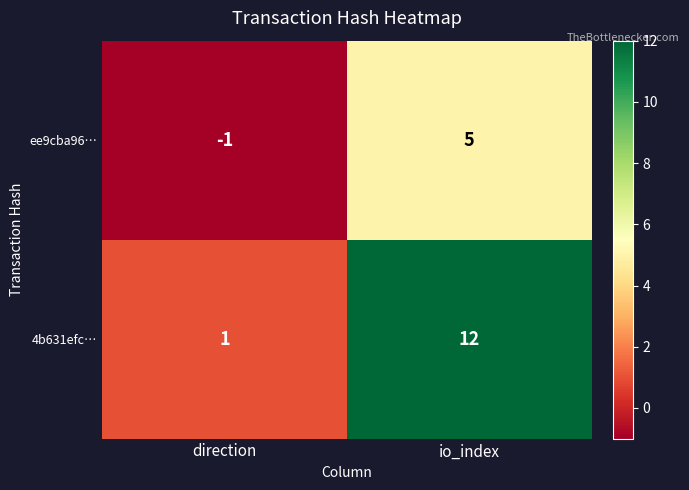

What is the spread (max minus min) of values at io_index?

7